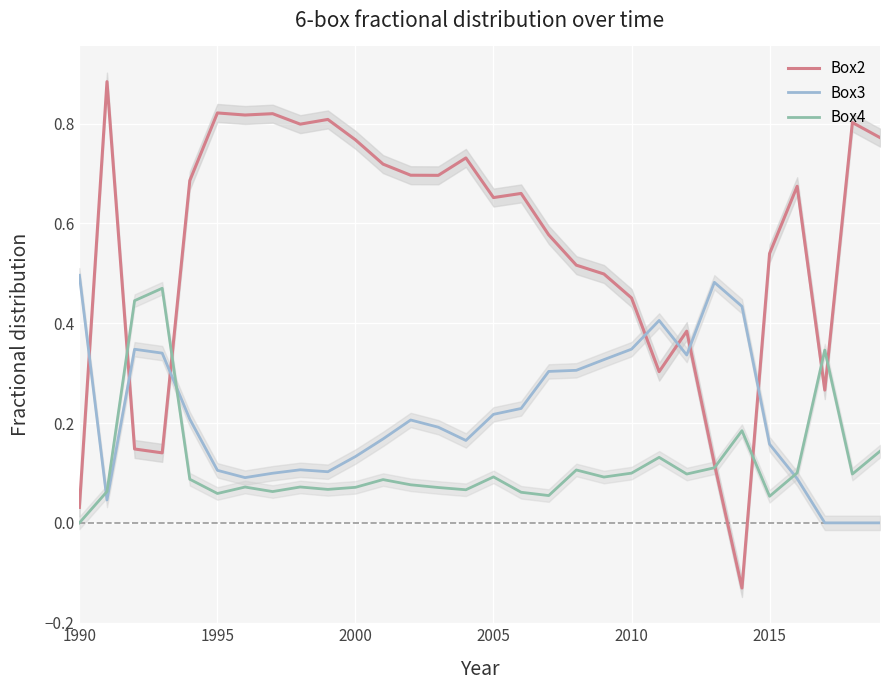

How many times do Box4 and Box3 cross each other?

3